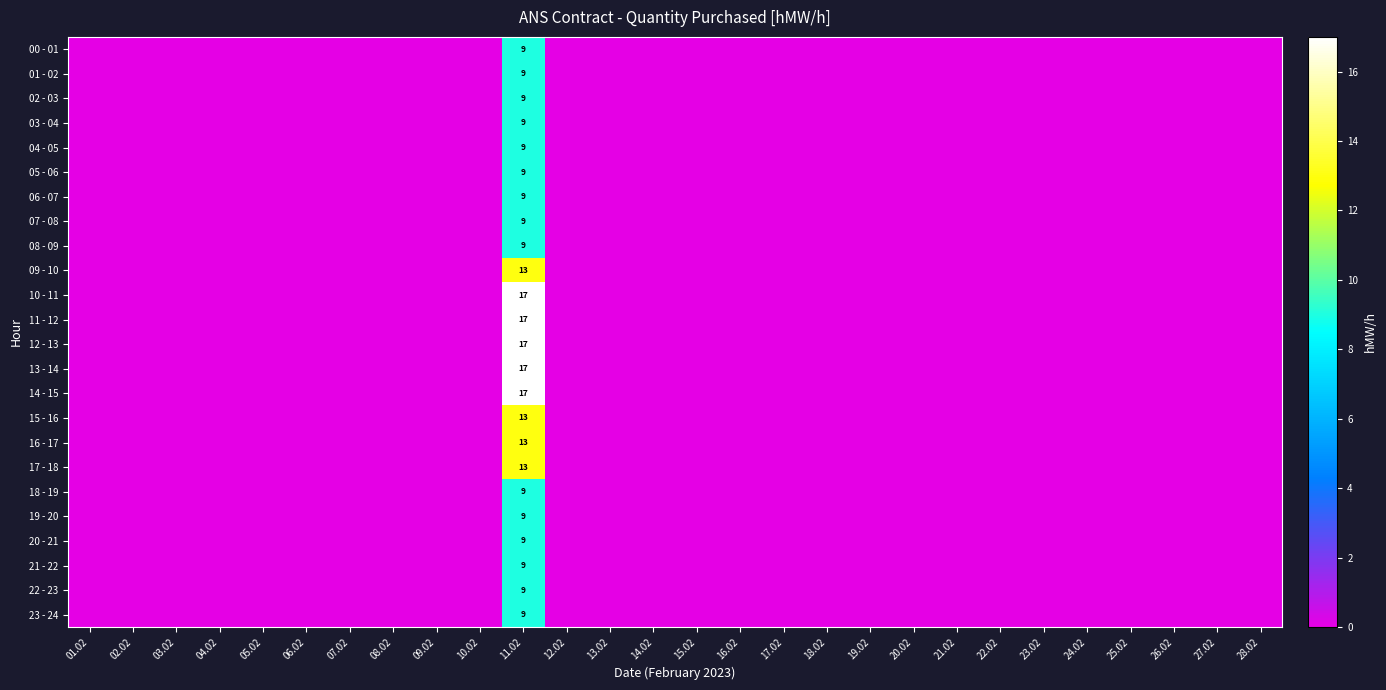

What is the spread (max minus min) of values at 11.02?

8